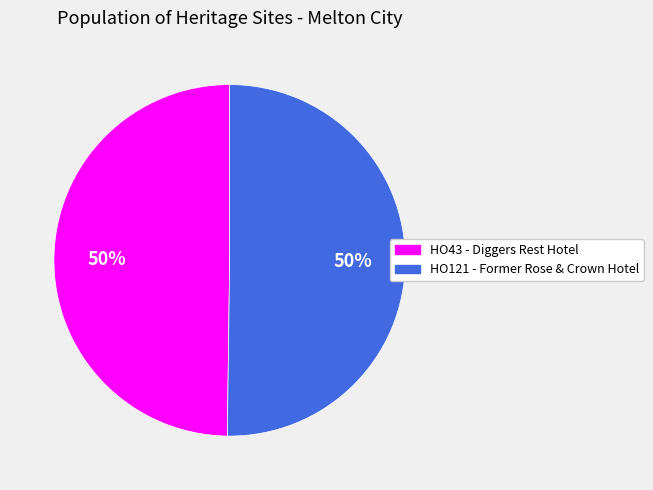

To the nearest percent, what is the average slice percentage?

50%